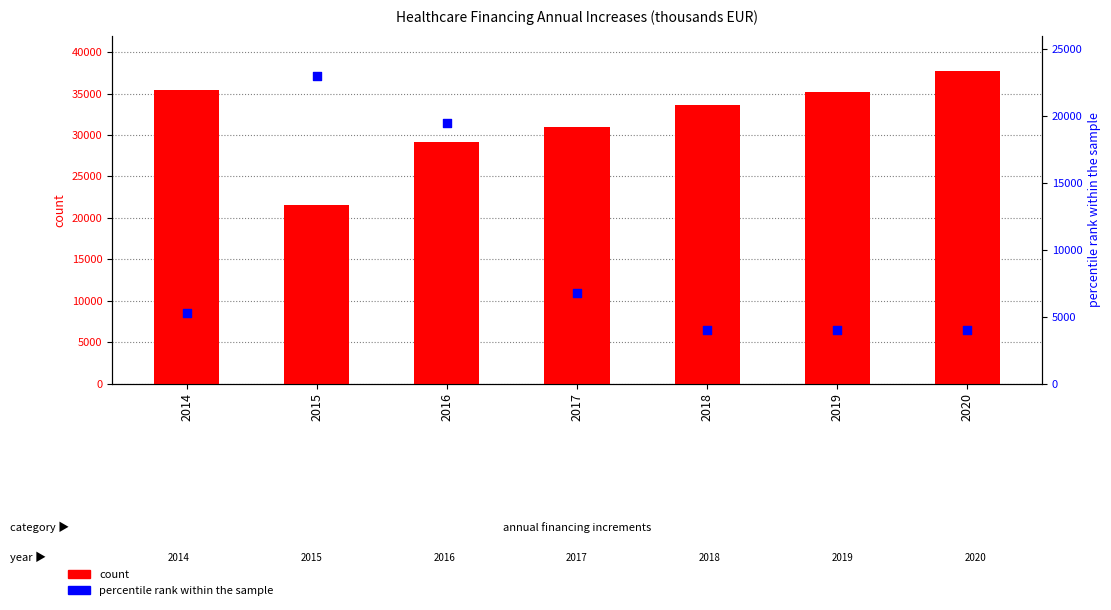

What are all the series names shown in the legend?

count, percentile rank within the sample